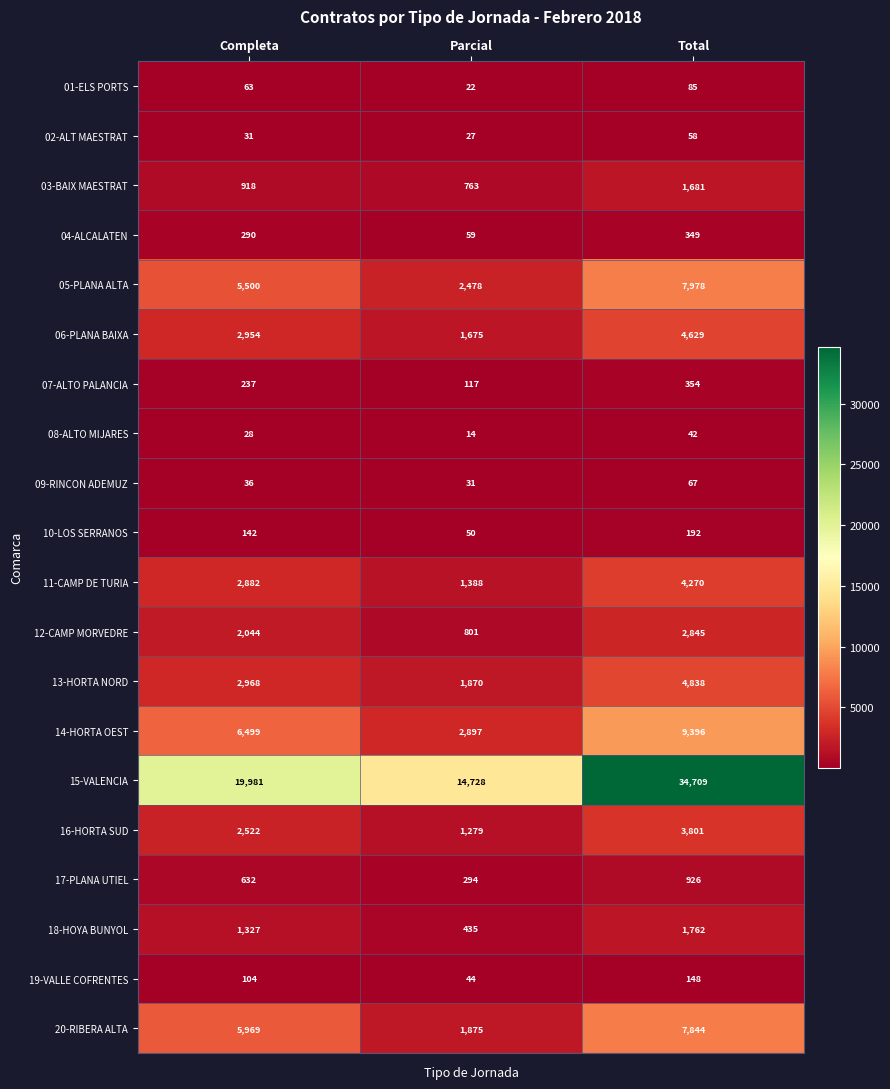

How many series are shown in this chart?

20